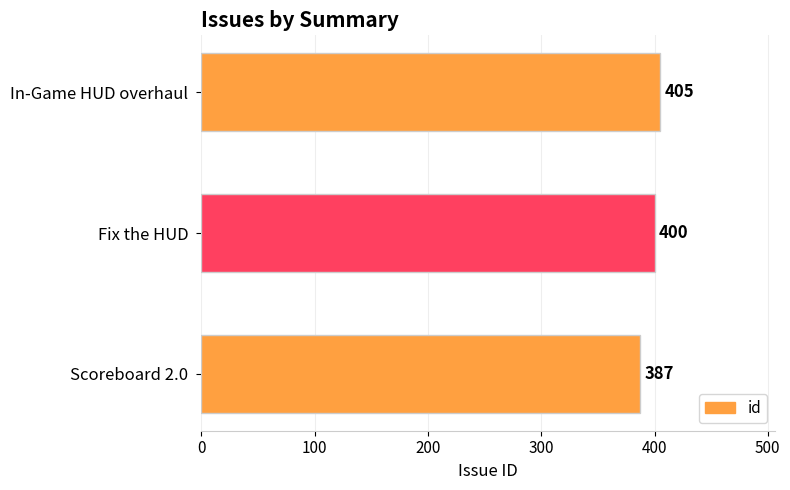

What is the average value?

397